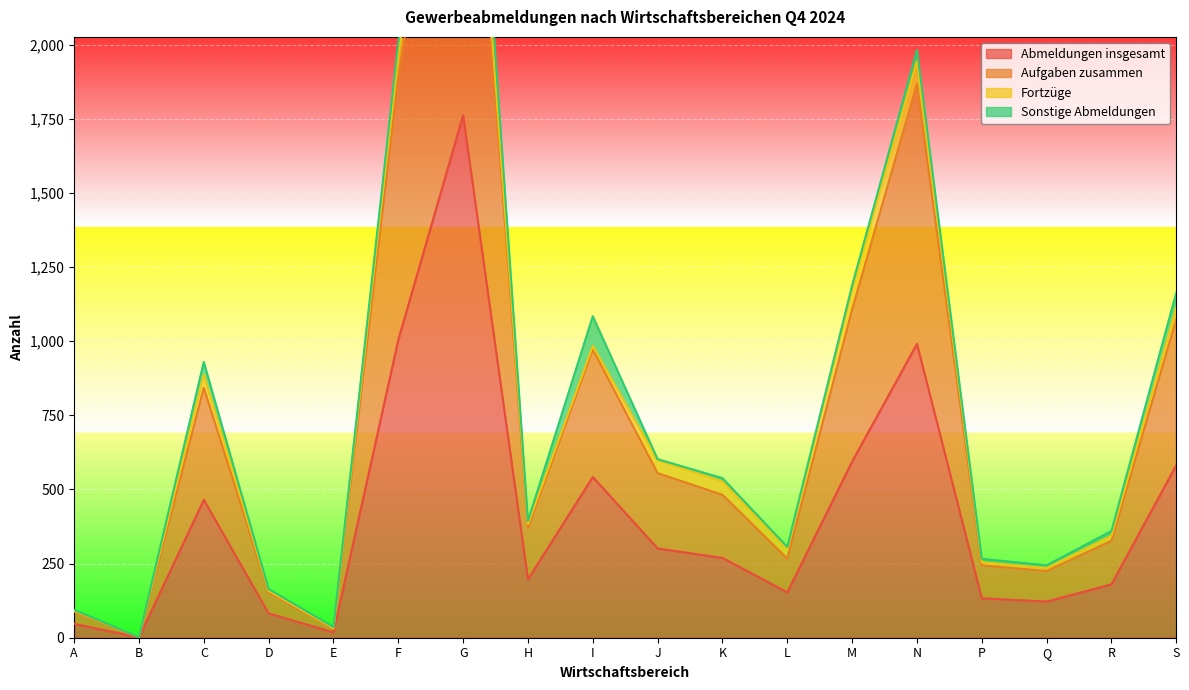

What position from the right is N?

5